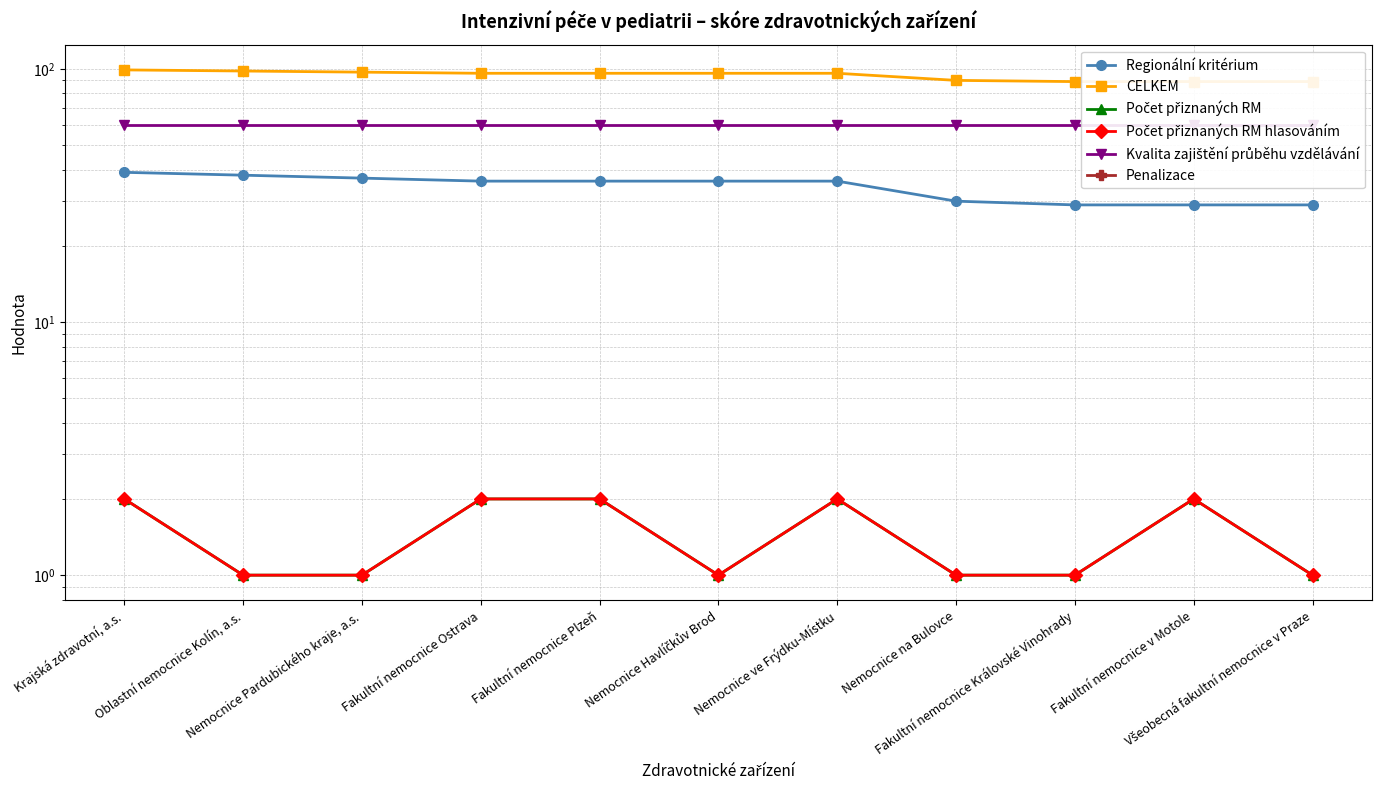

True or false: Kvalita zajištění průběhu vzdělávání and CELKEM intersect in this chart.

False